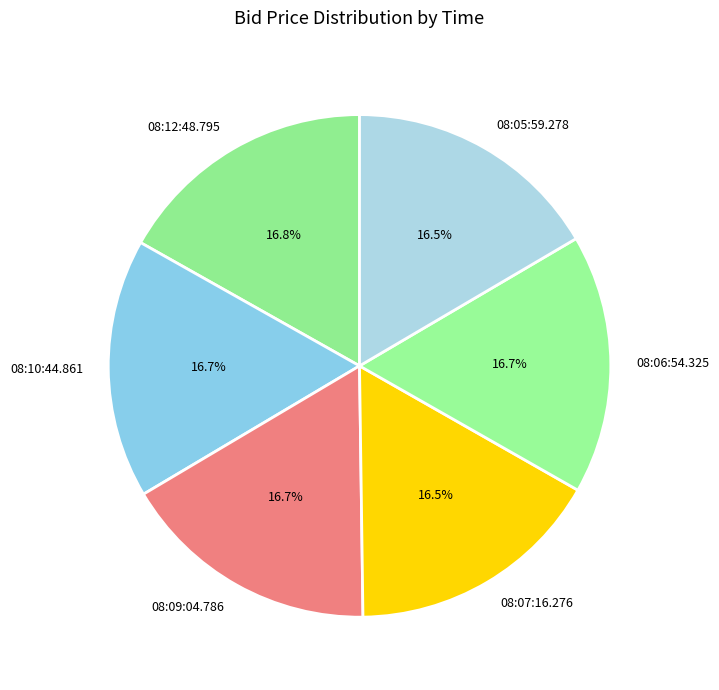

To the nearest percent, what percentage of the pie is 08:09:04.786?

17%